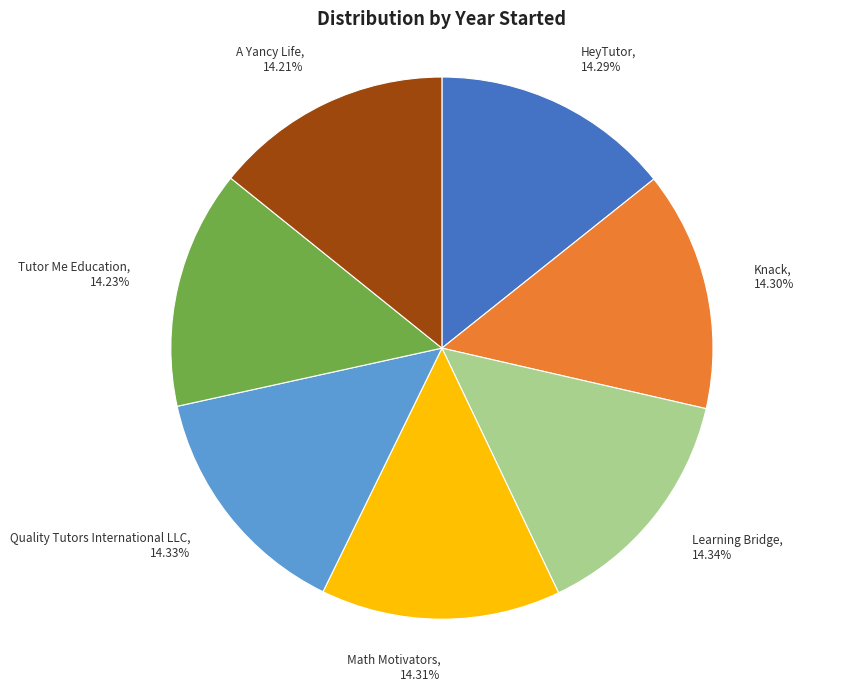

To the nearest percent, what portion does A Yancy Life represent?

14%